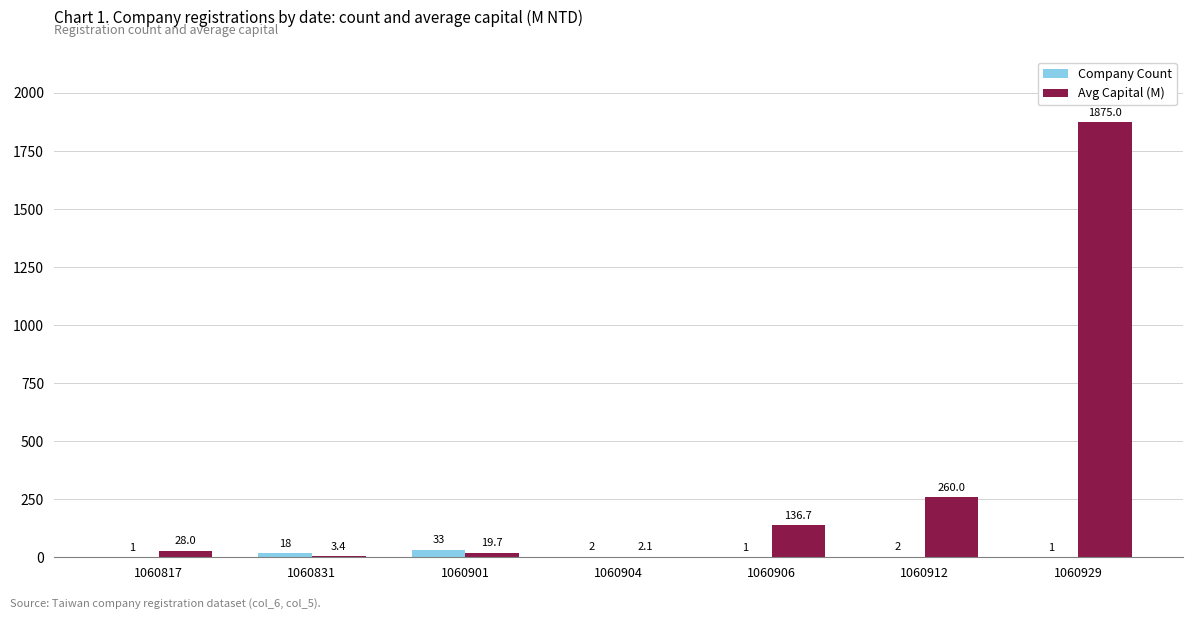

True or false: Avg Capital (M) has a value of 28.0 at 1060817.

True